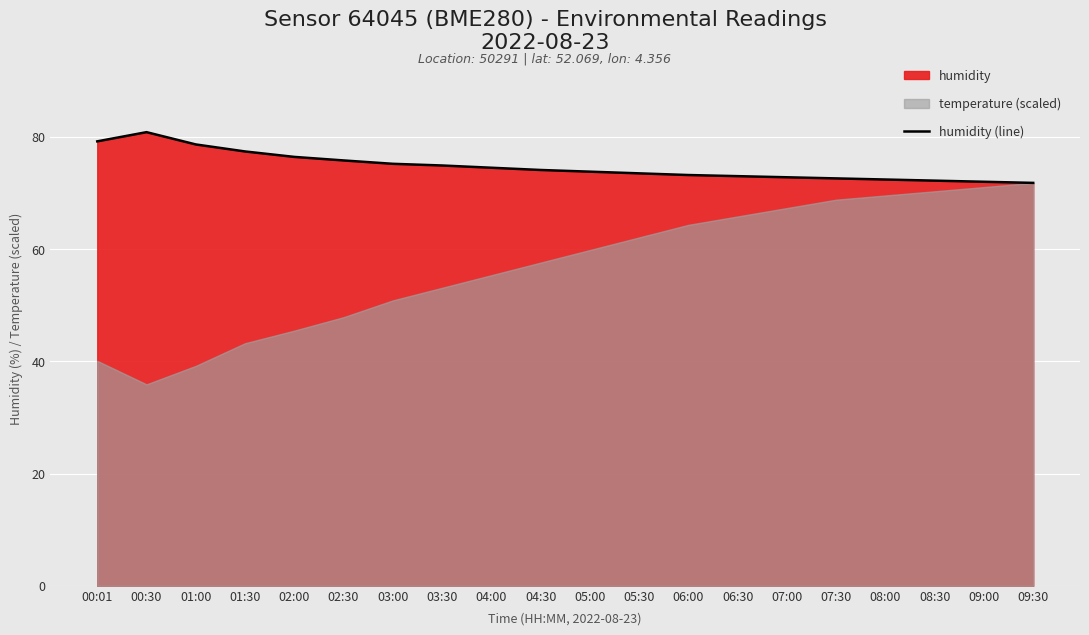

Is it true that the value at 08:30 is 72.2?

True